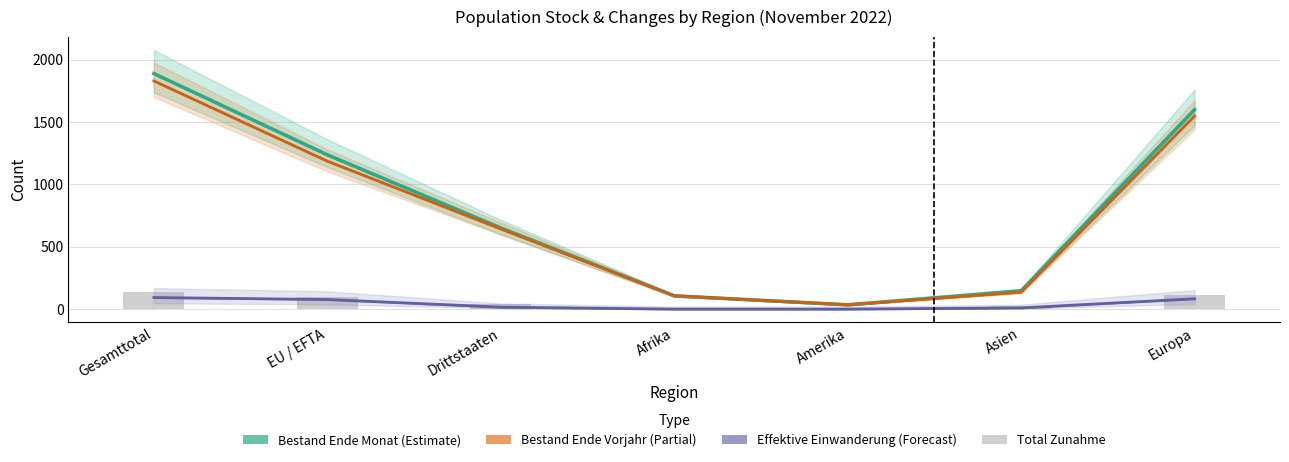

What is the difference between the Effektive Einwanderung (Forecast) values at Amerika and Europa?

83